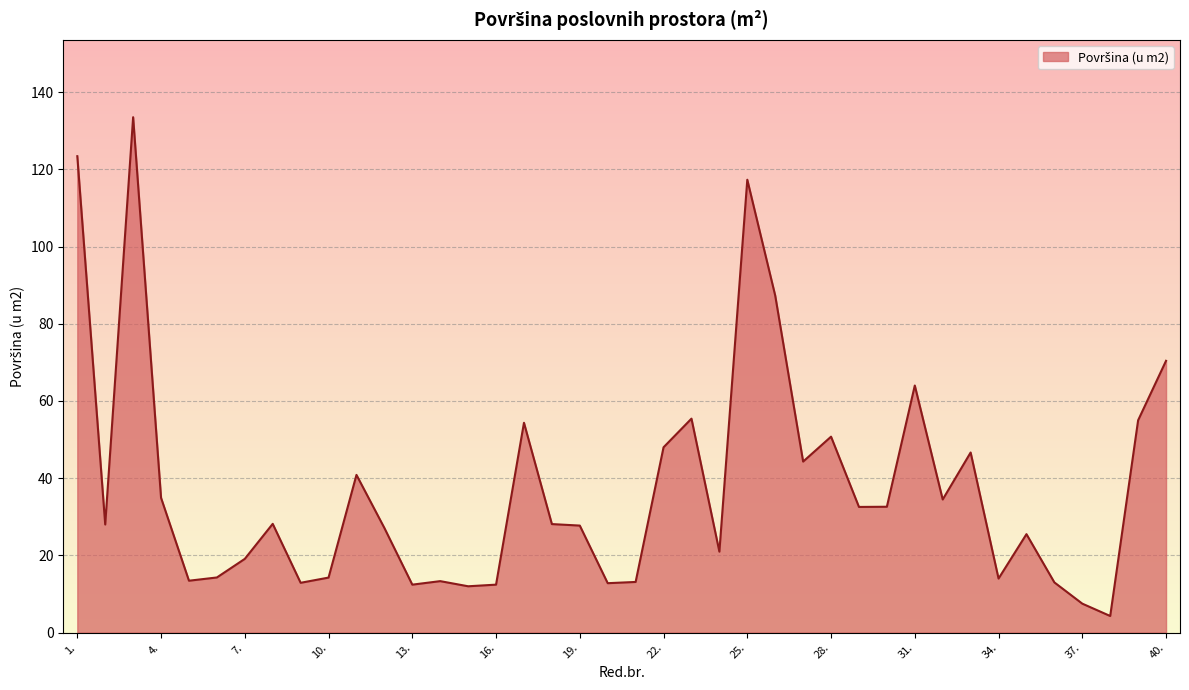

What is the minimum value shown in the chart?

4.3